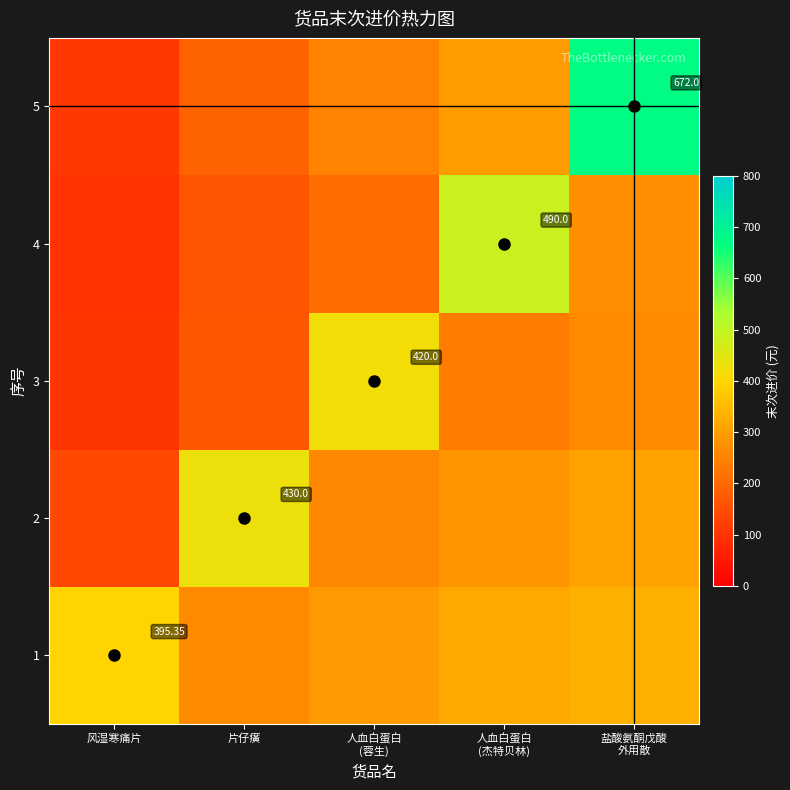

Is the value of 5 at 人血白蛋白 (杰特贝林) greater than the value of 3 at 片仔癀?

Yes